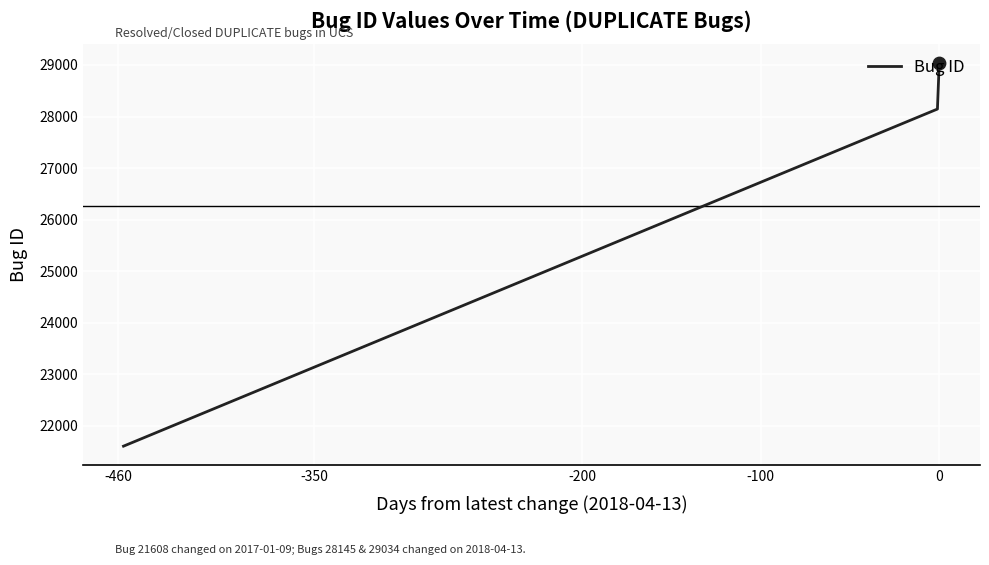

What is the sum of all values?

78787